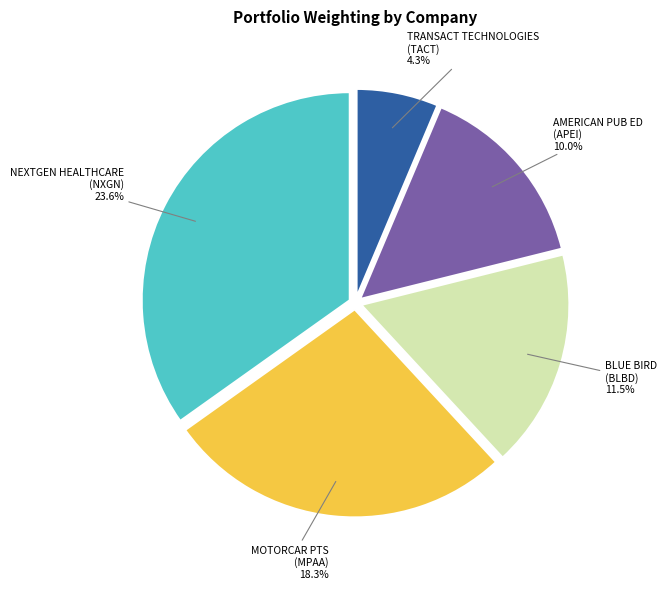

To the nearest percent, what is the combined percentage of MOTORCAR PTS AMER INC and TRANSACT TECHNOLOGIES INC?

33%